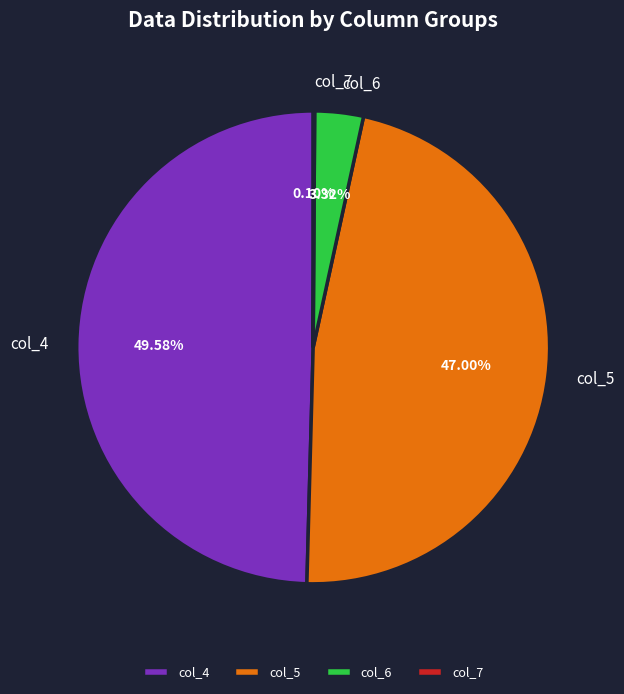

Does any single category account for the majority?

No